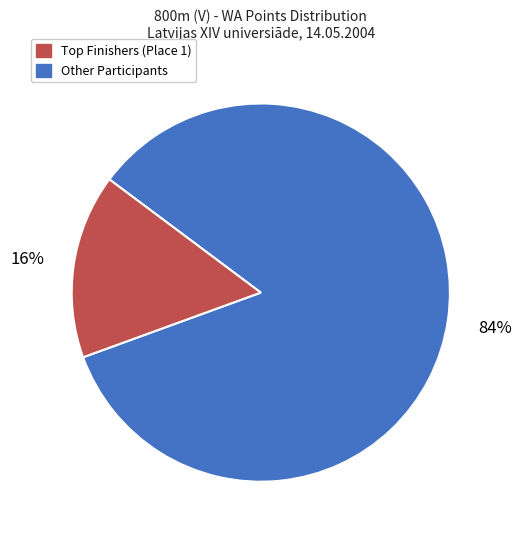

To the nearest percent, what is the average slice percentage?

50%